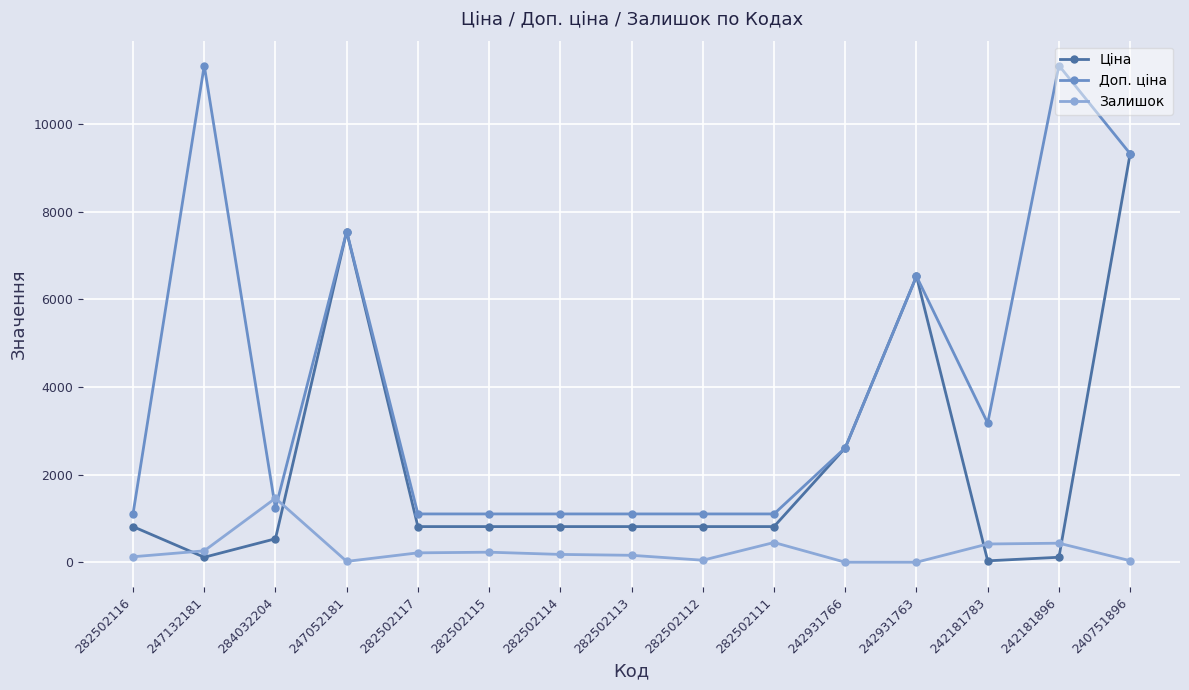

At which label does Залишок reach its peak?

284032204